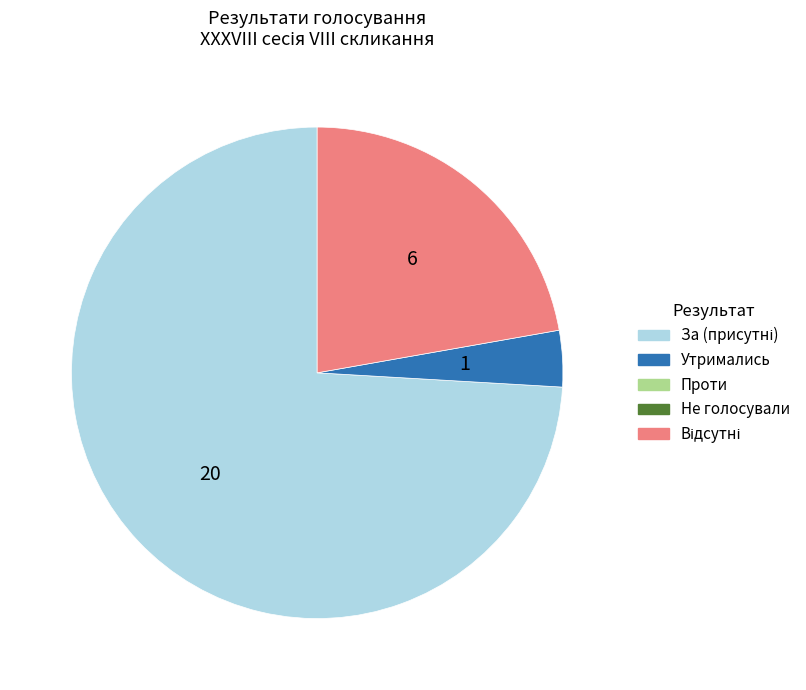

Is there any slice that represents more than half of the pie?

Yes